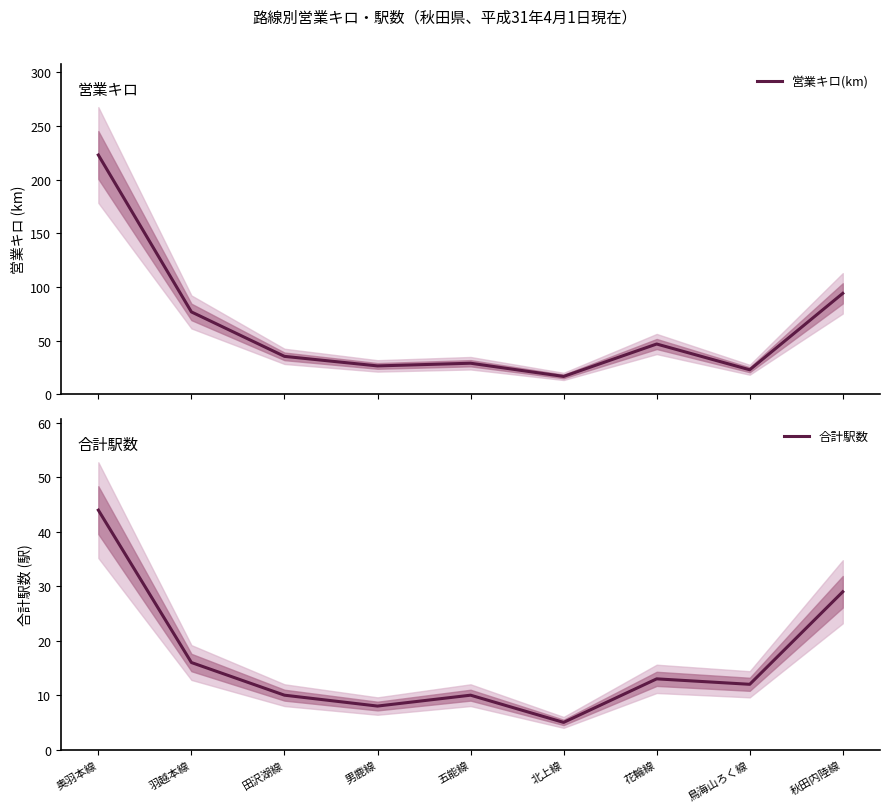

At which category is the sum across all series the highest?

奥羽本線